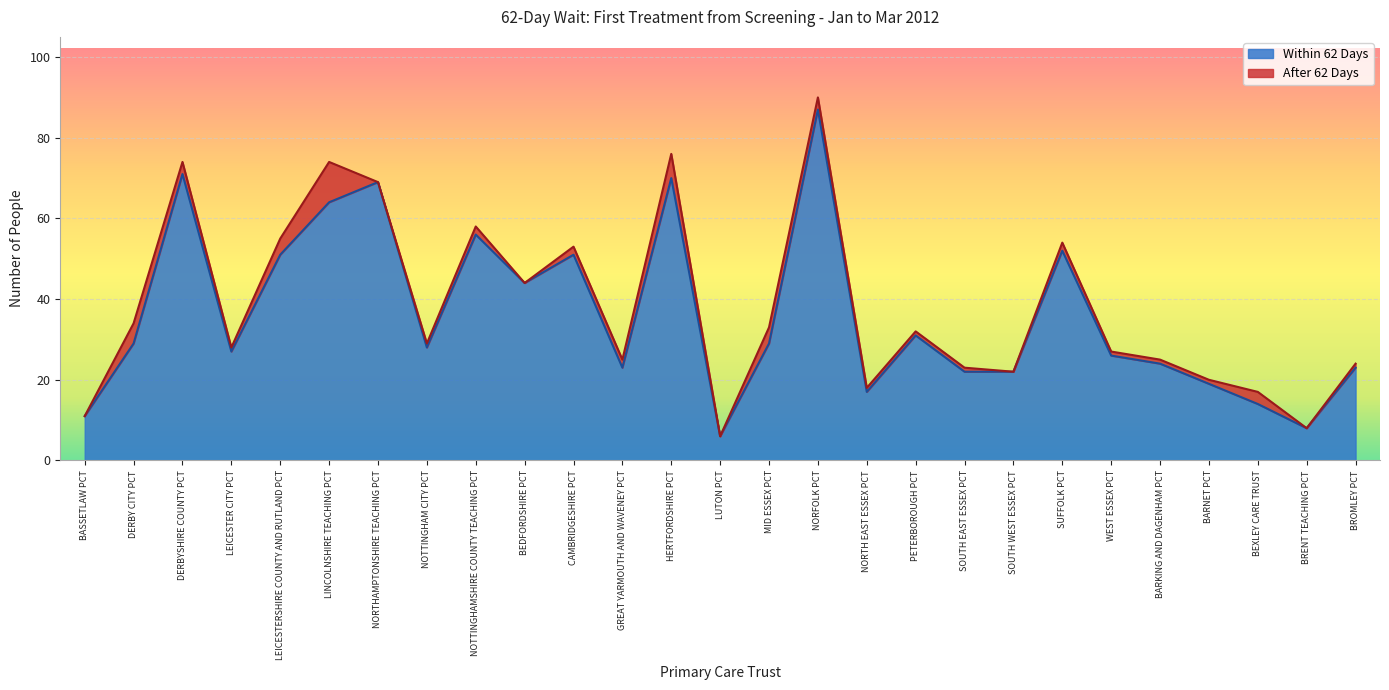

Reading left to right, extract all data points from this chart.

BASSETLAW PCT=11	DERBY CITY PCT=29	DERBYSHIRE COUNTY PCT=71	LEICESTER CITY PCT=27	LEICESTERSHIRE COUNTY AND RUTLAND PCT=51	LINCOLNSHIRE TEACHING PCT=64	NORTHAMPTONSHIRE TEACHING PCT=69	NOTTINGHAM CITY PCT=28	NOTTINGHAMSHIRE COUNTY TEACHING PCT=56	BEDFORDSHIRE PCT=44	CAMBRIDGESHIRE PCT=51	GREAT YARMOUTH AND WAVENEY PCT=23	HERTFORDSHIRE PCT=70	LUTON PCT=6	MID ESSEX PCT=29	NORFOLK PCT=87	NORTH EAST ESSEX PCT=17	PETERBOROUGH PCT=31	SOUTH EAST ESSEX PCT=22	SOUTH WEST ESSEX PCT=22	SUFFOLK PCT=52	WEST ESSEX PCT=26	BARKING AND DAGENHAM PCT=24	BARNET PCT=19	BEXLEY CARE TRUST=14	BRENT TEACHING PCT=8	BROMLEY PCT=23